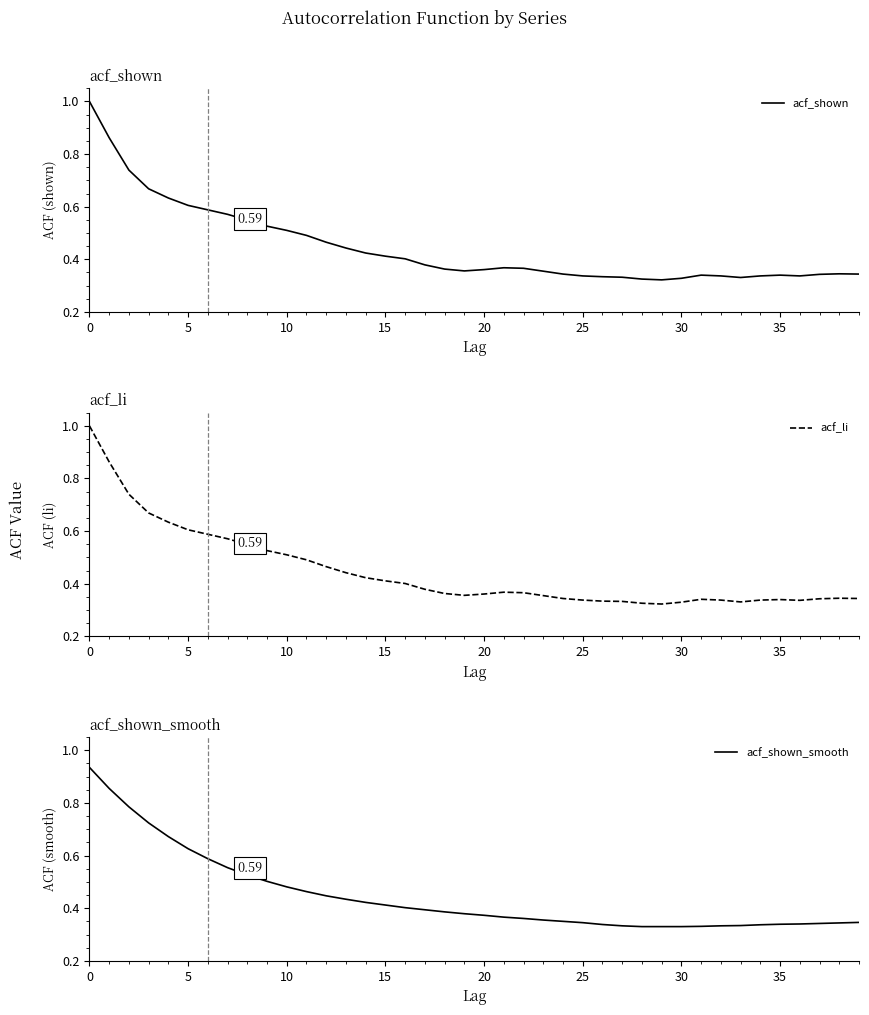

Where is the first local minimum for acf_li?

19